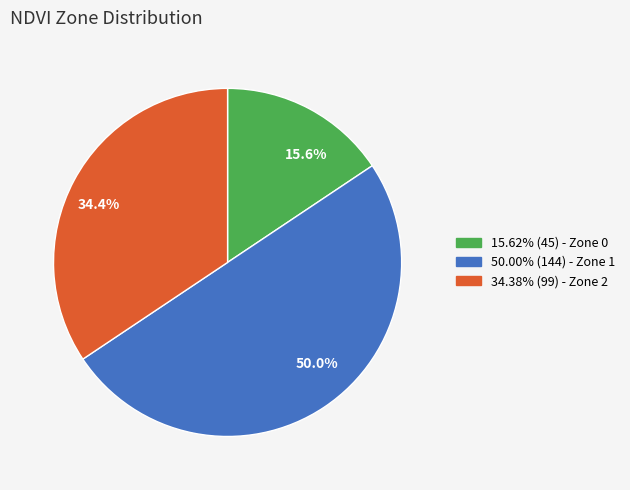

To the nearest percent, what is the average slice percentage?

33%